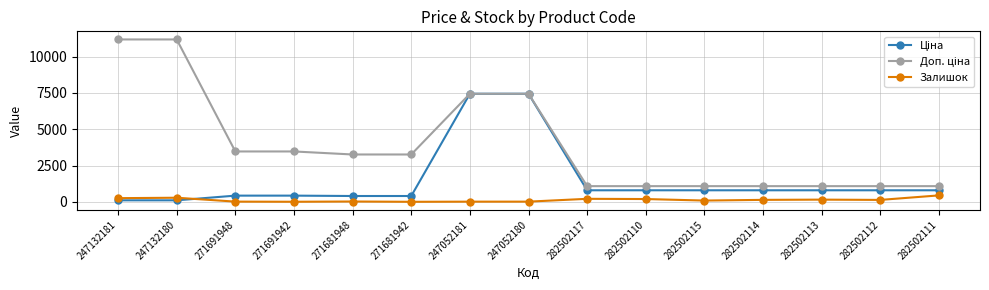

Is this an area chart (filled region under the line)?

No